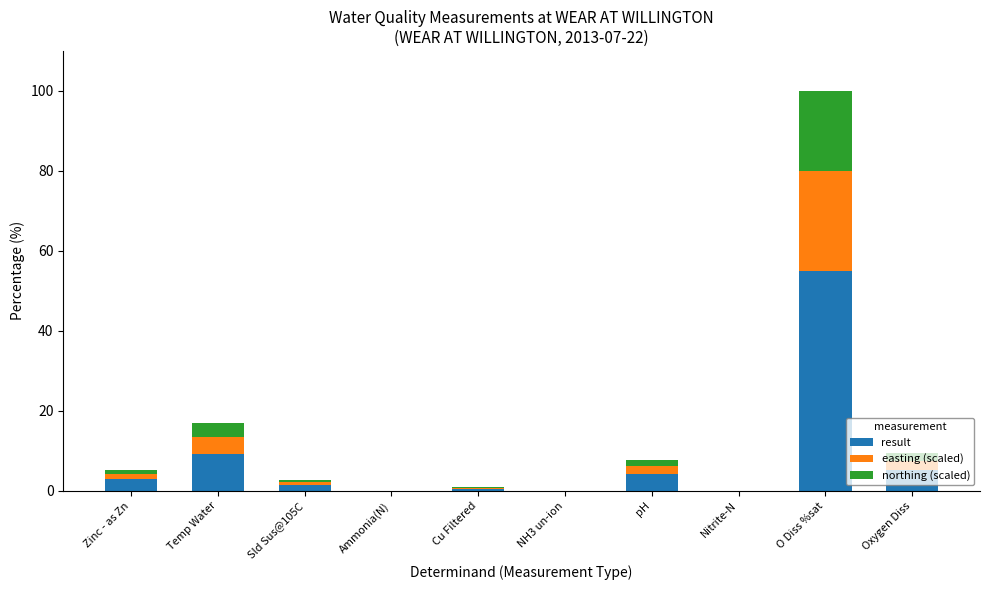

At which category is the sum across all series the highest?

O Diss %sat